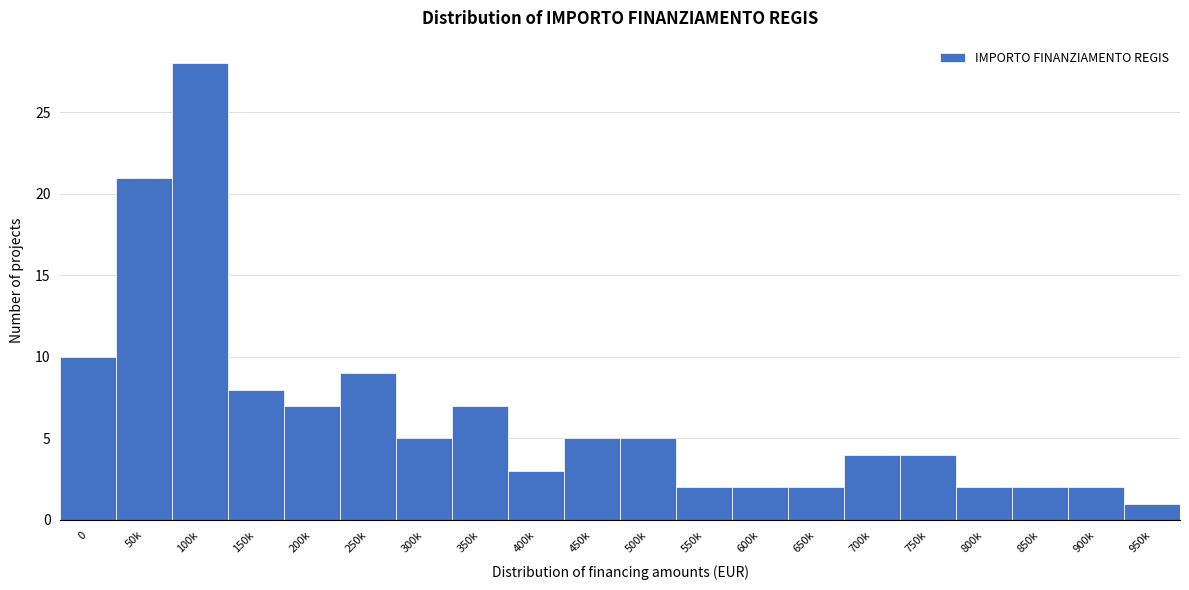

Reading left to right, transcribe all the data shown in this chart.

0=10	50k=21	100k=28	150k=8	200k=7	250k=9	300k=5	350k=7	400k=3	450k=5	500k=5	550k=2	600k=2	650k=2	700k=4	750k=4	800k=2	850k=2	900k=2	950k=1